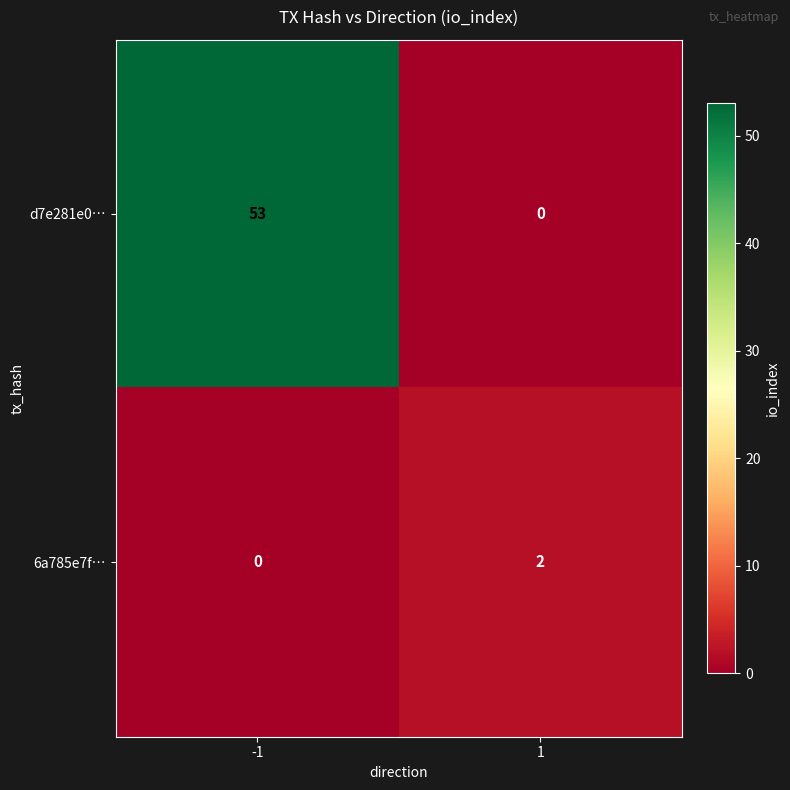

What is the sum of all d7e281e0… values?

53